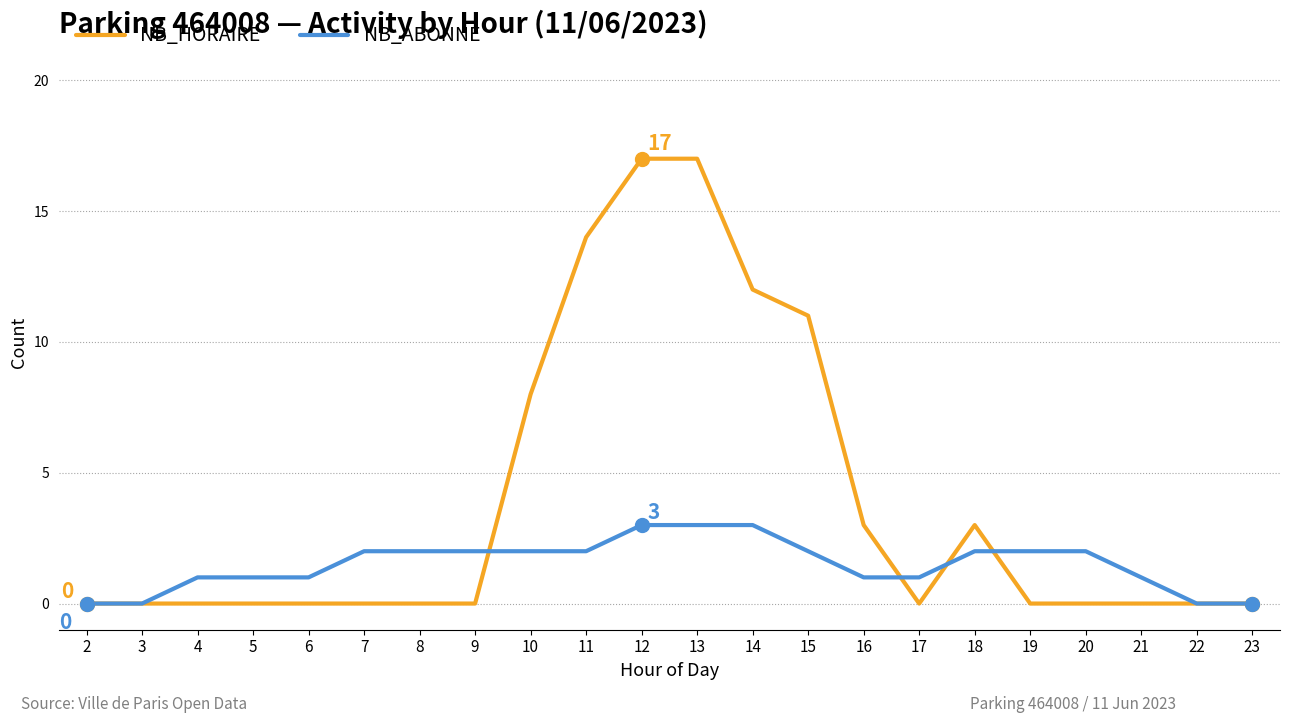

At 20, list the series in order from largest to smallest.

NB_ABONNE, NB_HORAIRE